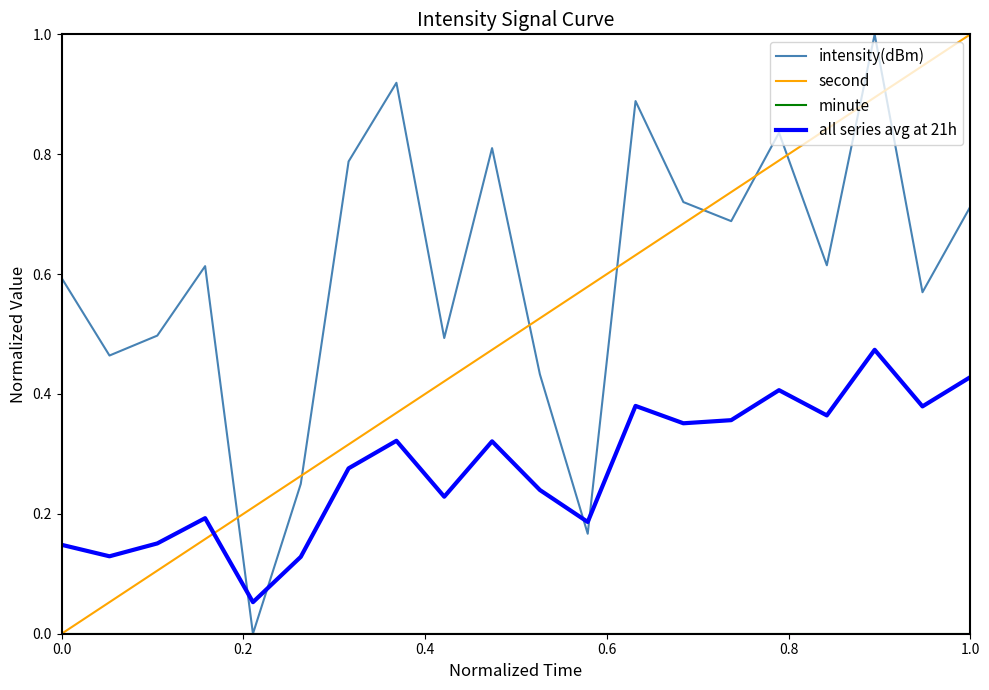

After their last crossing, which series has the higher values: intensity(dBm) or second?

second